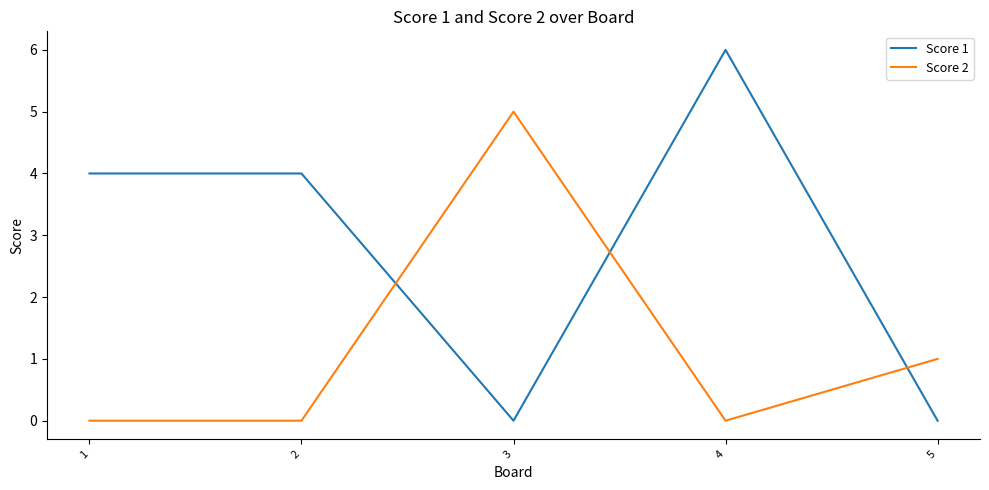

True or false: Score 2 and Score 1 cross at least once.

True